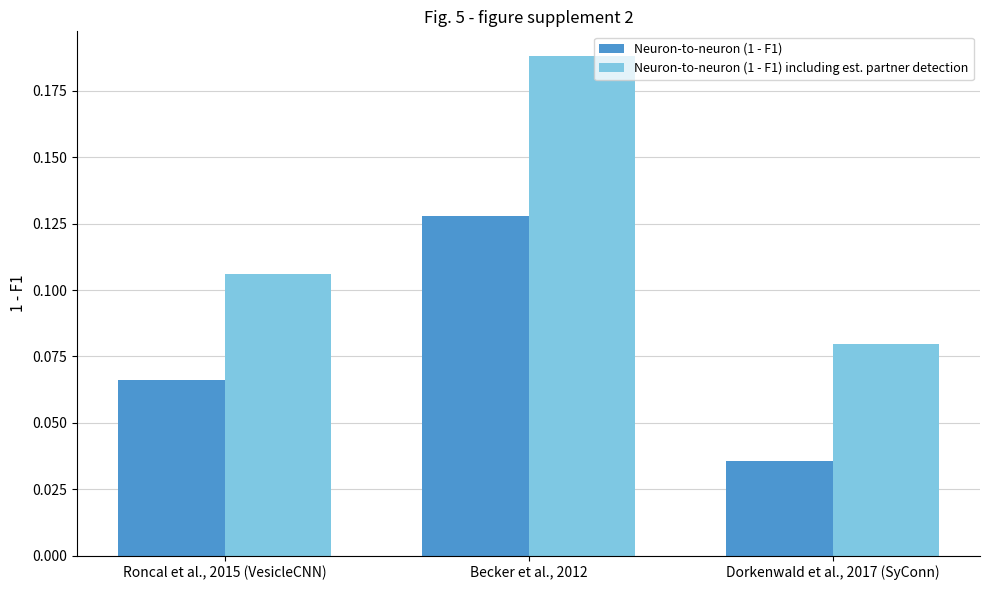

What is the label of the 1st bar from the right?

Dorkenwald et al., 2017 (SyConn)